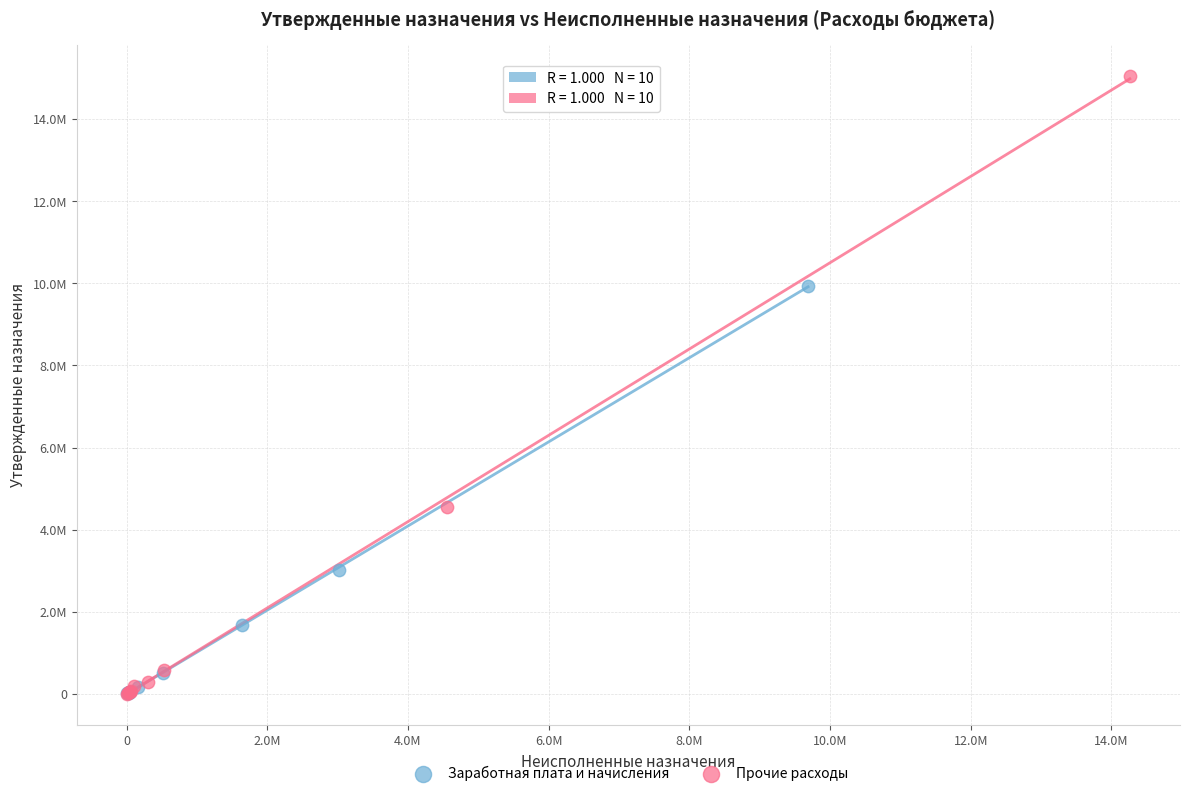

Which series reaches the maximum Y coordinate?

Прочие расходы